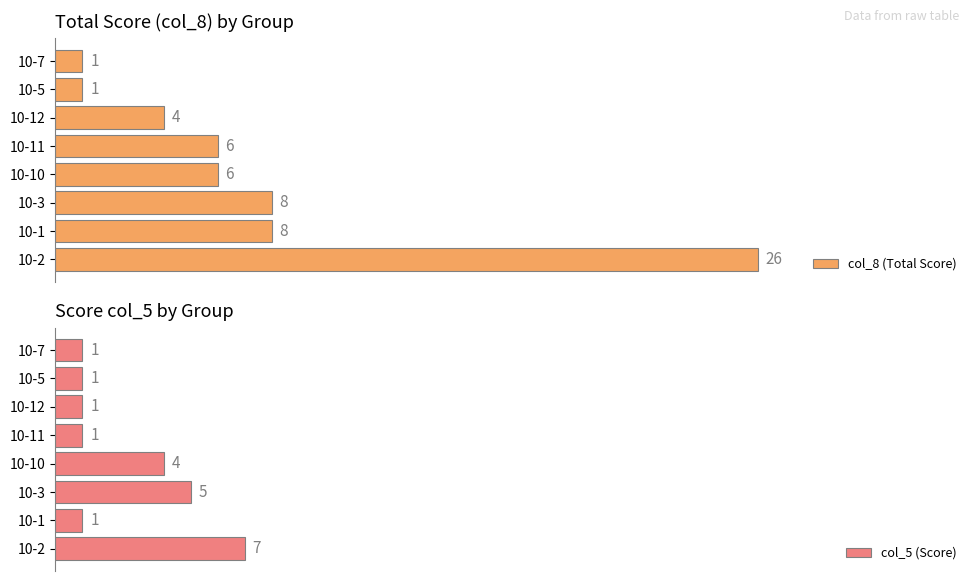

What is the difference between the second highest and minimum values in the col_8 (Total Score) series?

7